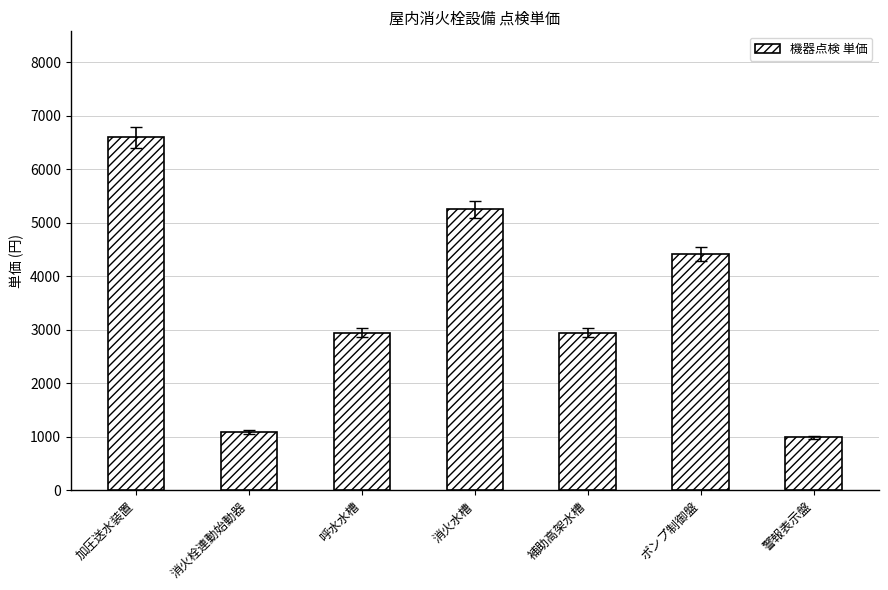

What is the difference between the maximum and minimum values?

5610